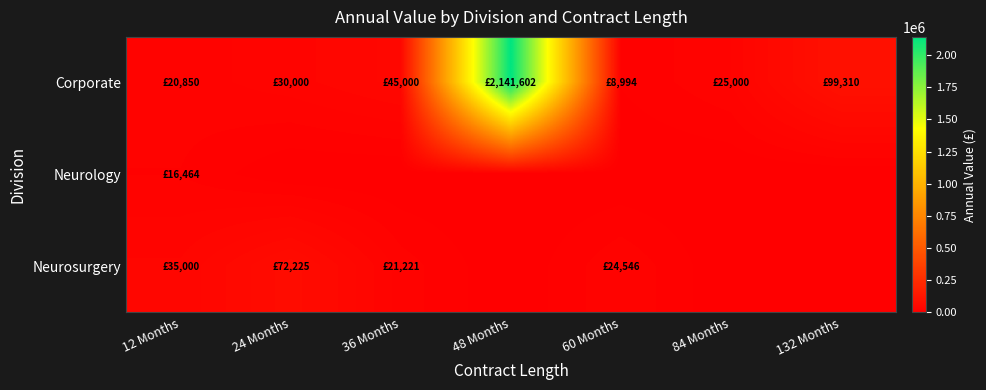

Which series changed the most between 48 Months and 60 Months?

Corporate